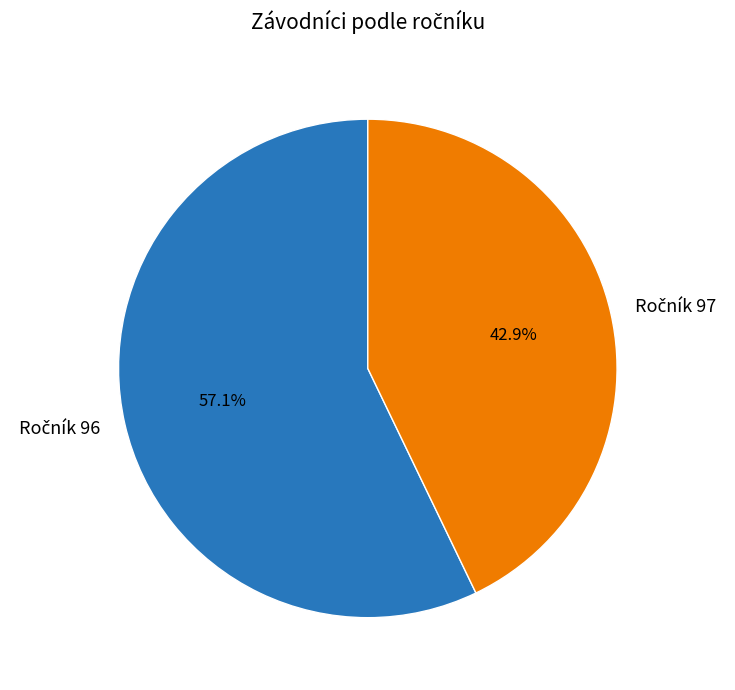

Does any single category account for the majority?

Yes